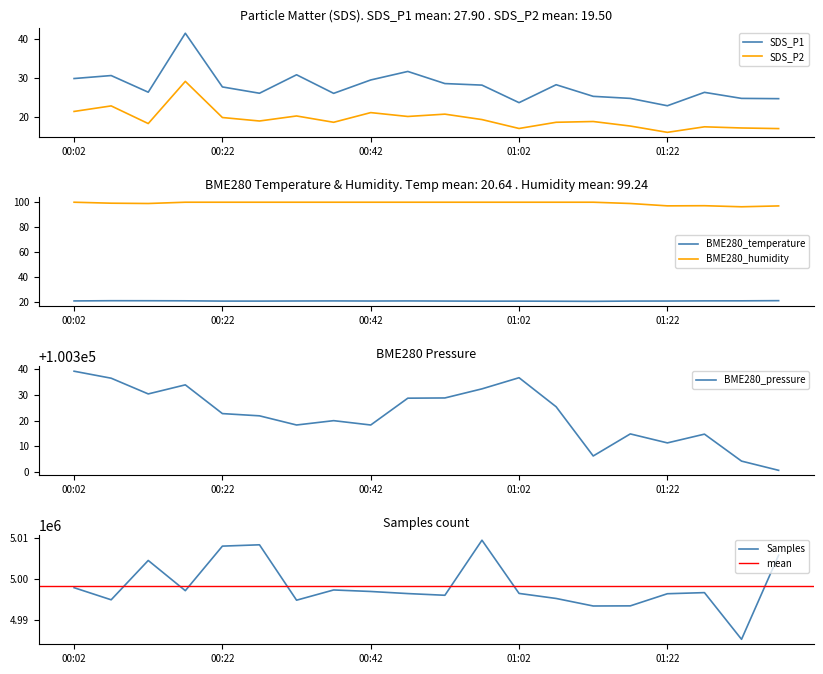

Does the chart display data point markers on the line(s)?

No